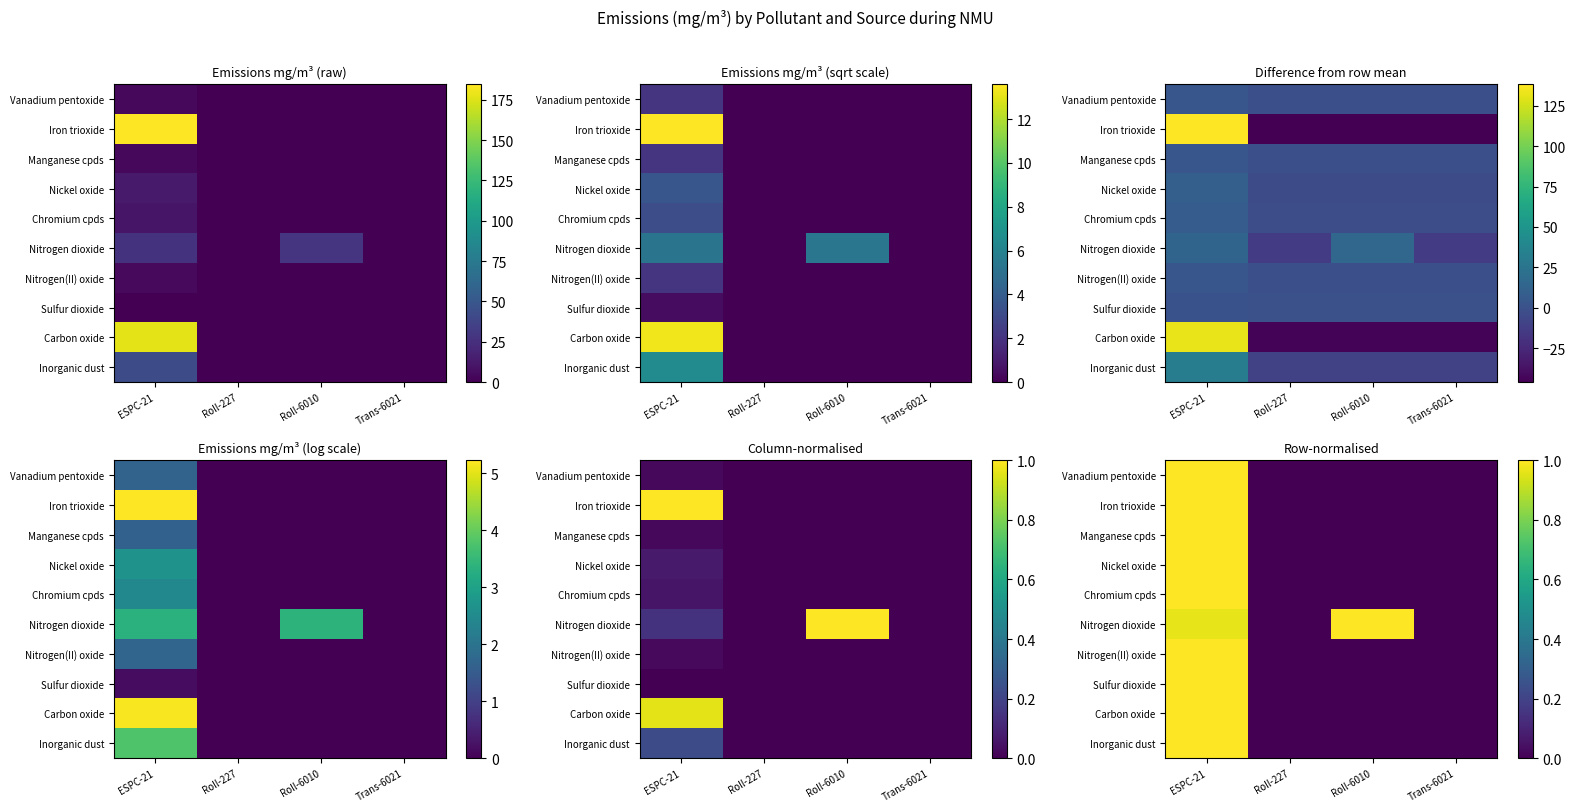

Count the Chromium cpds values in the range 0 to 1.

4